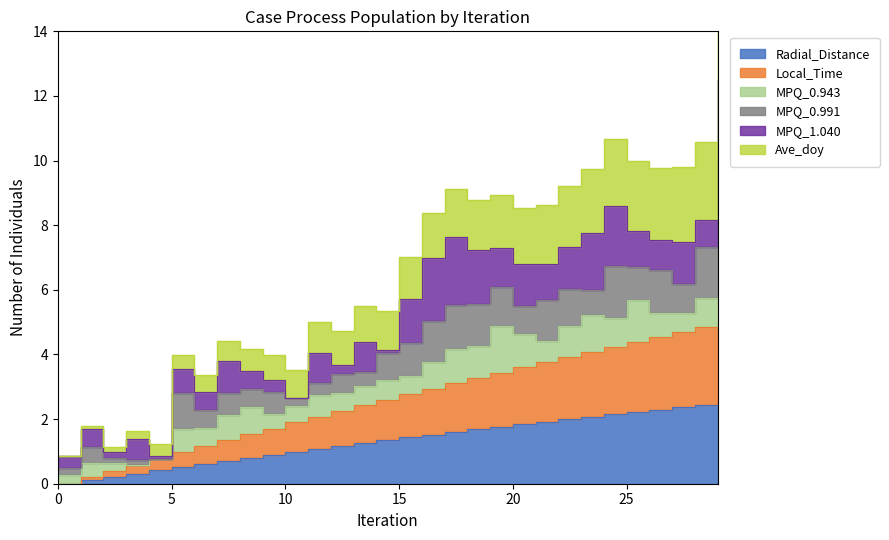

True or false: Local_Time and Radial_Distance cross at least once.

False